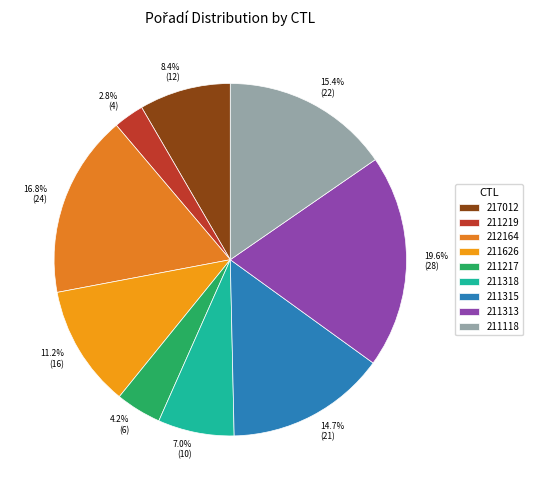

To the nearest percent, what percentage of the pie is 211219?

3%